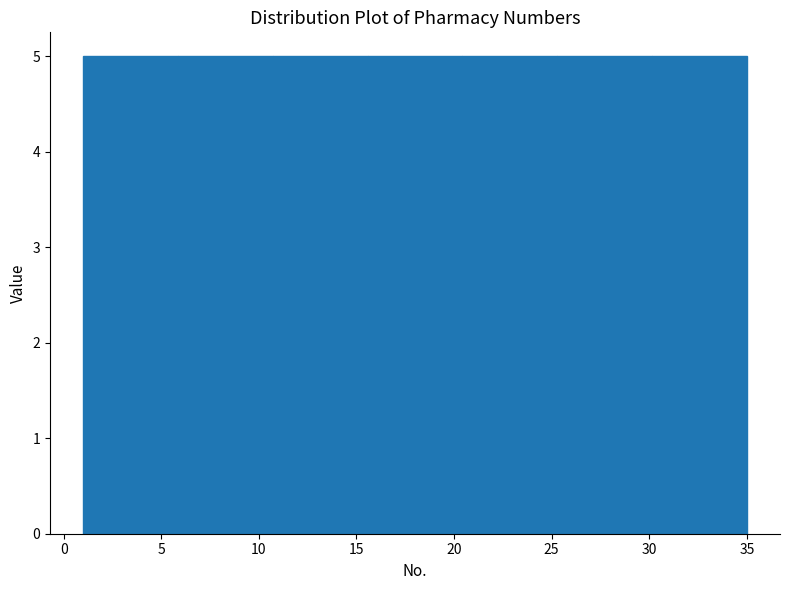

Reading left to right, list every bar in this chart as the range it spans on the x-axis followed by its height. Neither the bar edges nor the heights are printed on the chart, so give them approximately, as read against the axes.

1.0 to 6.0: 5
6.0 to 10.5: 5
10.5 to 15.5: 5
15.5 to 20.5: 5
20.5 to 25.5: 5
25.5 to 30.0: 5
30.0 to 35.0: 5